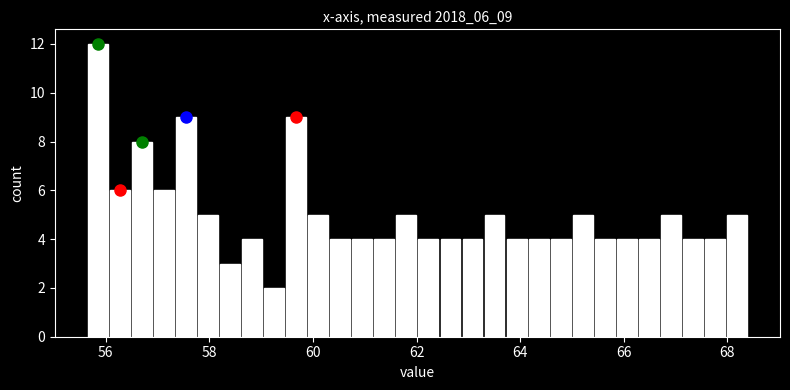

Around what value on the x-axis is the tallest bar? Give the approximate position of its centre, as read against the axis.

55.8